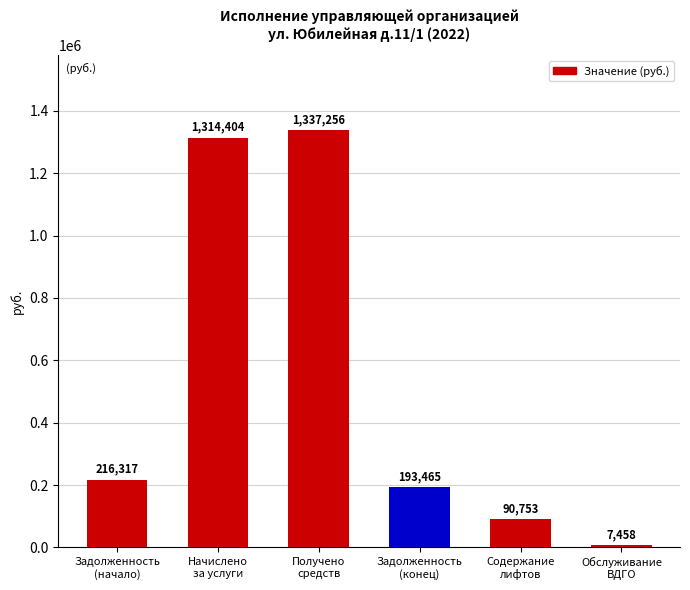

List the labels in order of value, largest first.

Получено
средств, Начислено
за услуги, Задолженность
(начало), Задолженность
(конец), Содержание
лифтов, Обслуживание
ВДГО